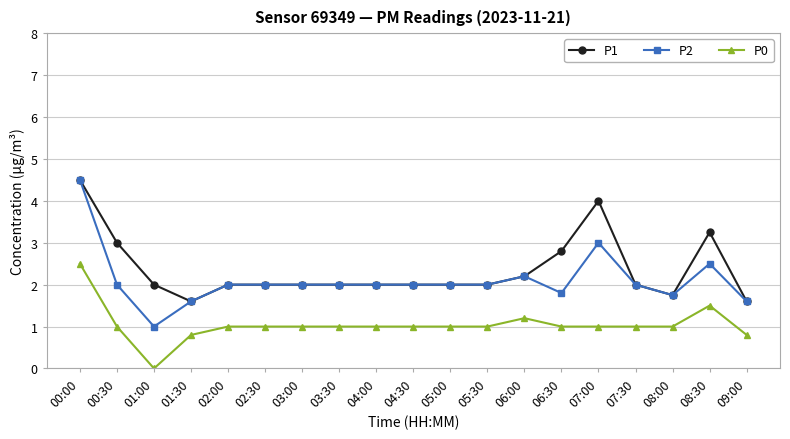

True or false: P0 and P2 intersect in this chart.

False